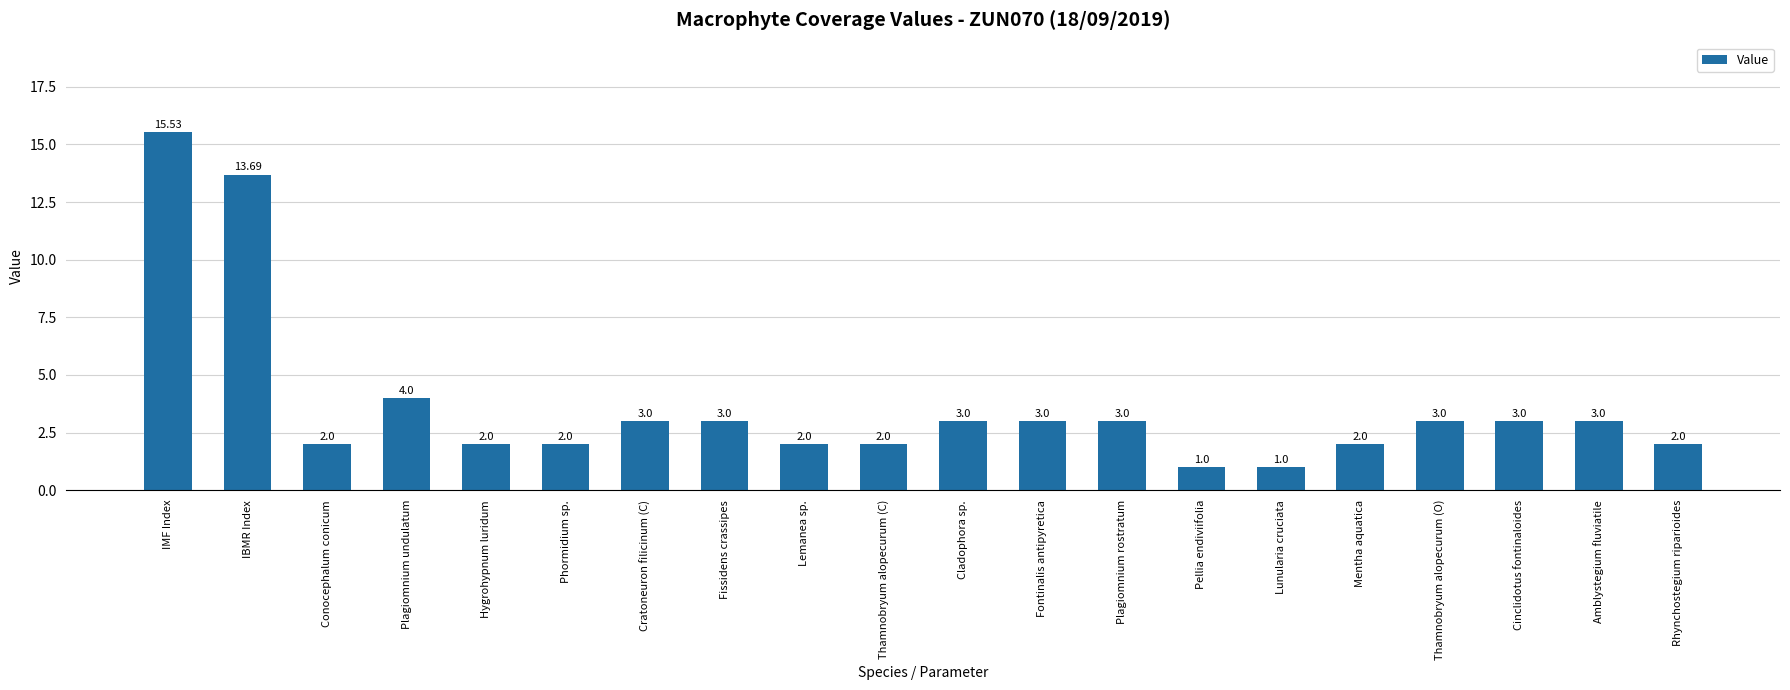

What is the average value?

3.7